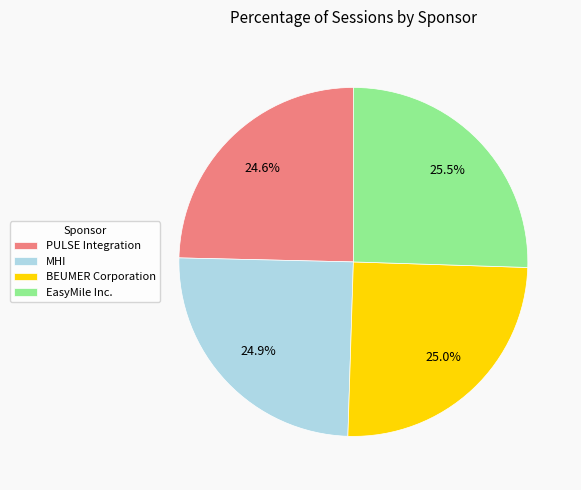

Between BEUMER Corporation and EasyMile Inc., which is larger?

EasyMile Inc.